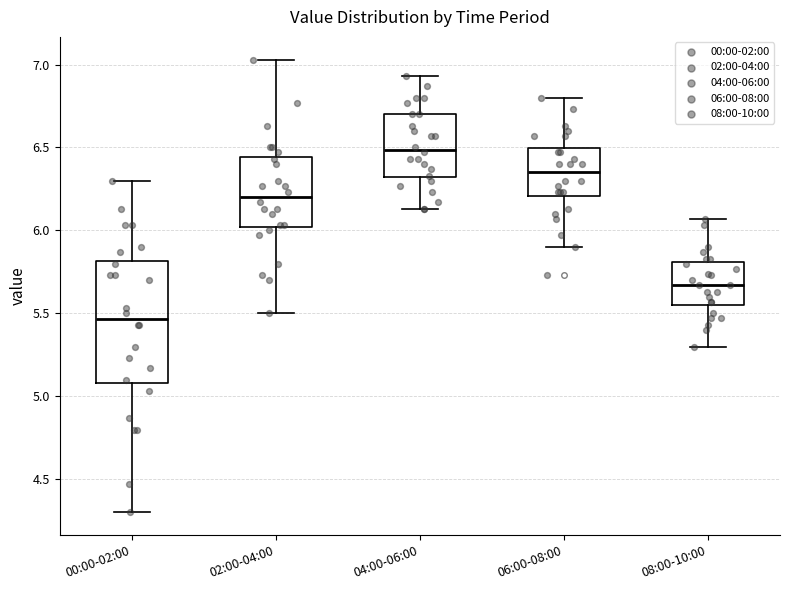

Reading left to right, transcribe this box plot: for each box, give where its median line is, the range the box spans, and where its two whiskers end, as read against the y-axis. The values are not printed on the chart, so give them approximately, as read against the axis.

00:00-02:00: median 5.45, box 5.10 to 5.80, whiskers 4.30 to 6.30
02:00-04:00: median 6.20, box 6.00 to 6.45, whiskers 5.50 to 7.05
04:00-06:00: median 6.50, box 6.30 to 6.70, whiskers 6.15 to 6.95
06:00-08:00: median 6.35, box 6.20 to 6.50, whiskers 5.90 to 6.80
08:00-10:00: median 5.65, box 5.55 to 5.80, whiskers 5.30 to 6.05